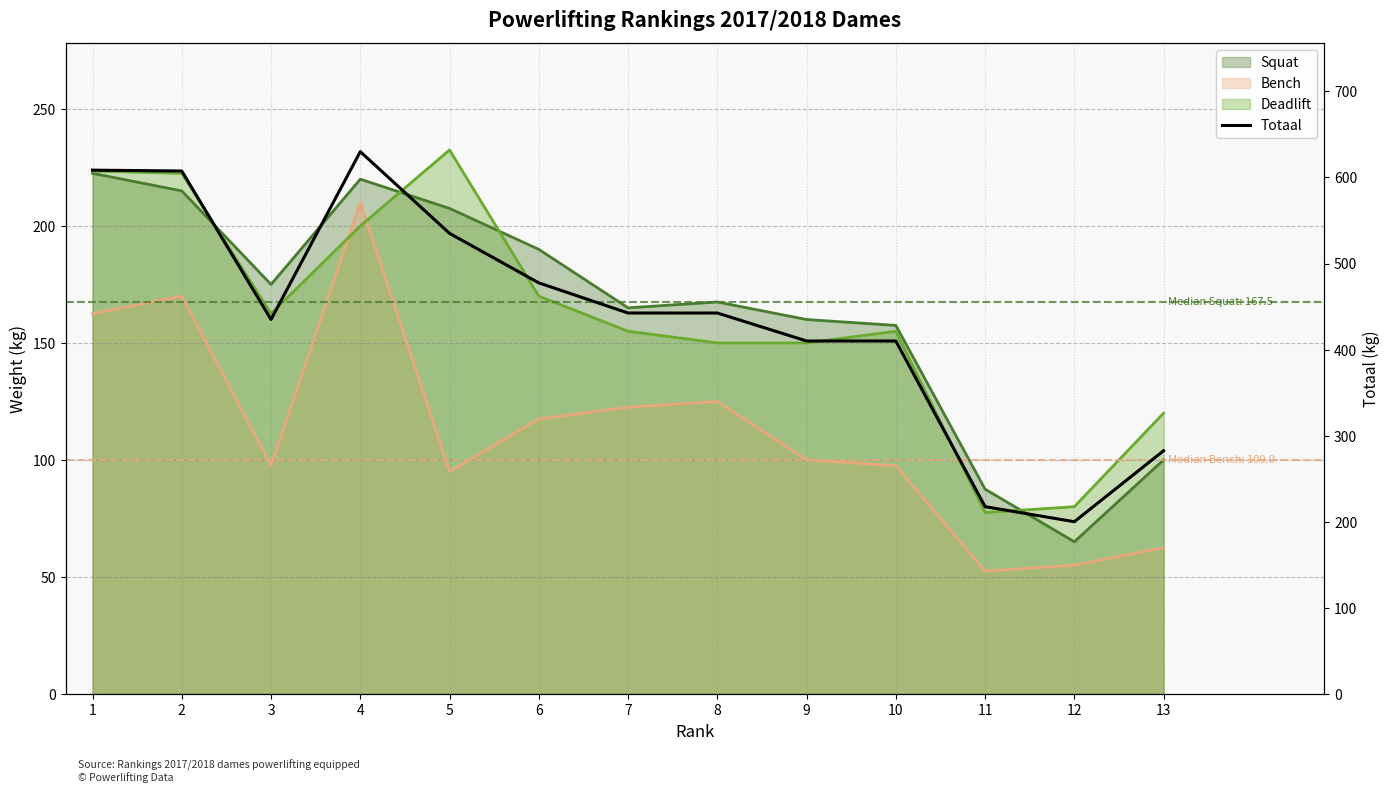

How many interior local valleys (lower than both neighbors) does the data have?

2